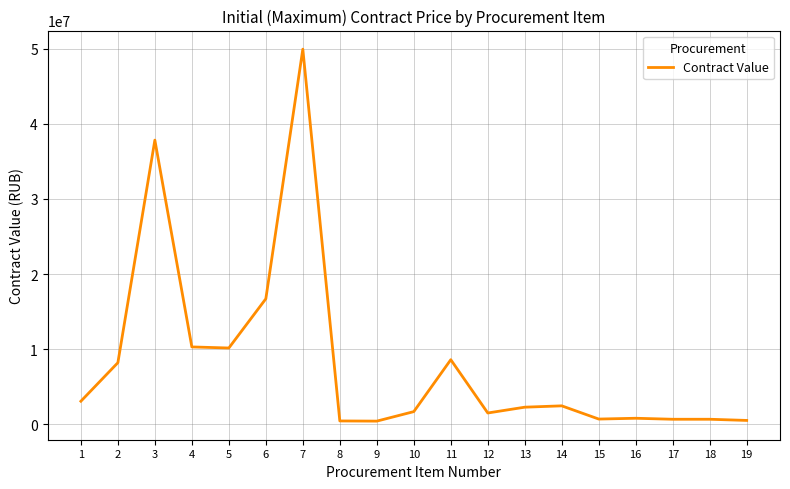

At which label does the data first exceed 2264661?

1